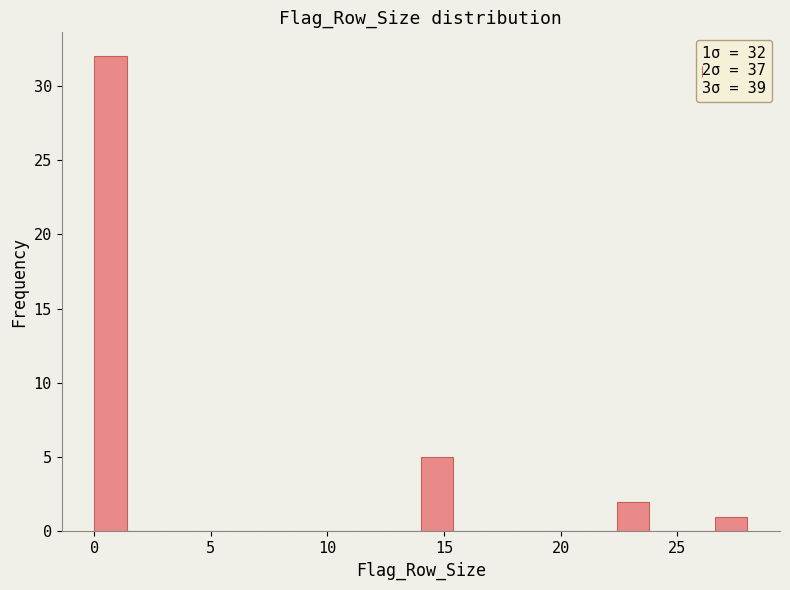

Around what value on the x-axis is the tallest bar? Give the approximate position of its centre, as read against the axis.

0.5